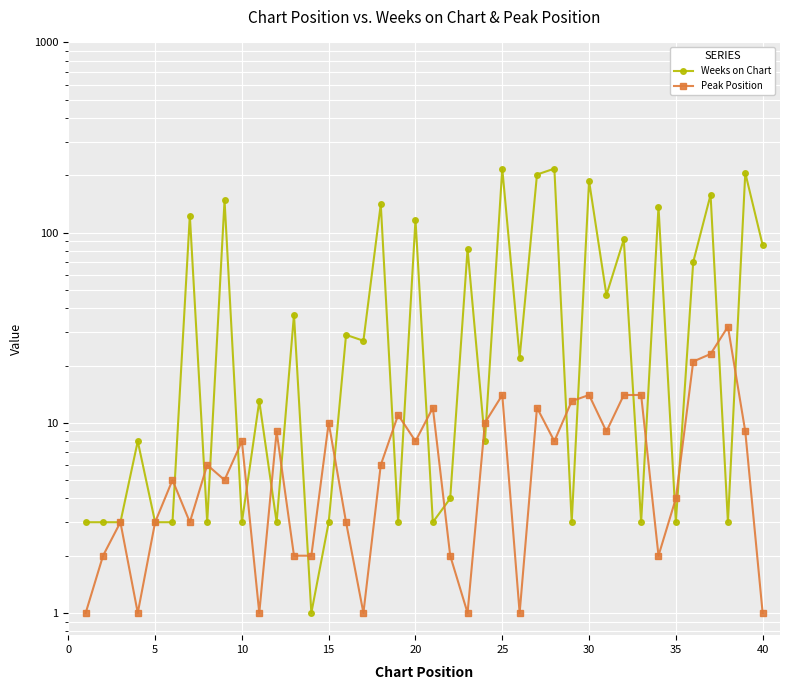

What is the lowest value of the Peak Position series?

1